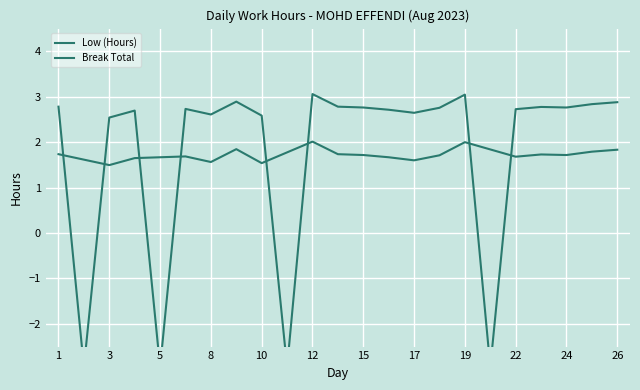

Reading left to right, transcribe all the data shown in this chart.

2.8	-3.0	2.5	2.7	-3.0	2.7	2.6	2.9	2.6	-3.0	3.1	2.8	2.8	2.7	2.6	2.8	3.0	-3.0	2.7	2.8	2.8	2.8	2.9